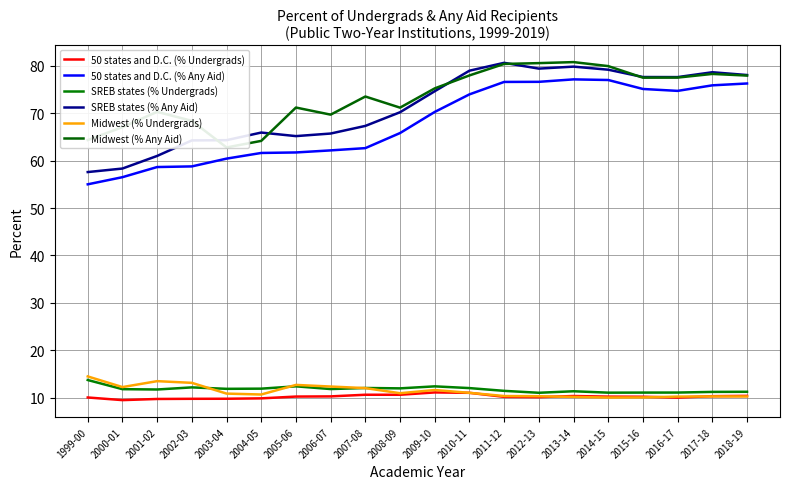

True or false: 50 states and D.C. (% Undergrads) has more than 0 interior local peaks.

True